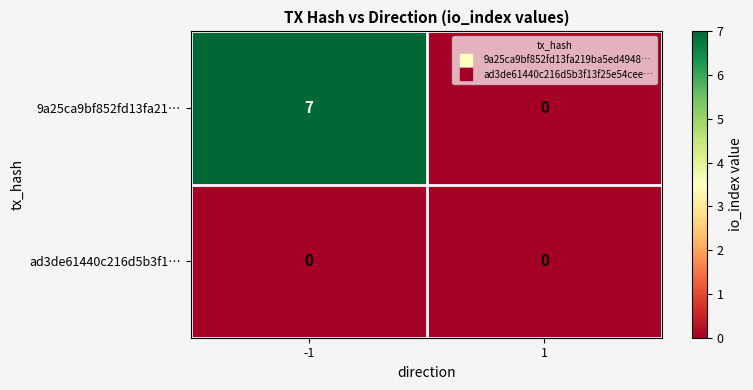

List the labels in order of 9a25ca9bf852fd13fa21… value, smallest first.

1, -1